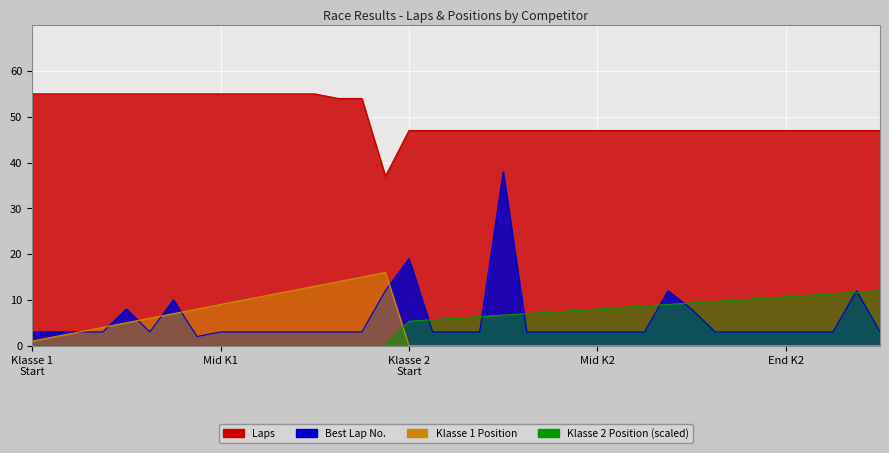

Count the number of categories in the chart.

37